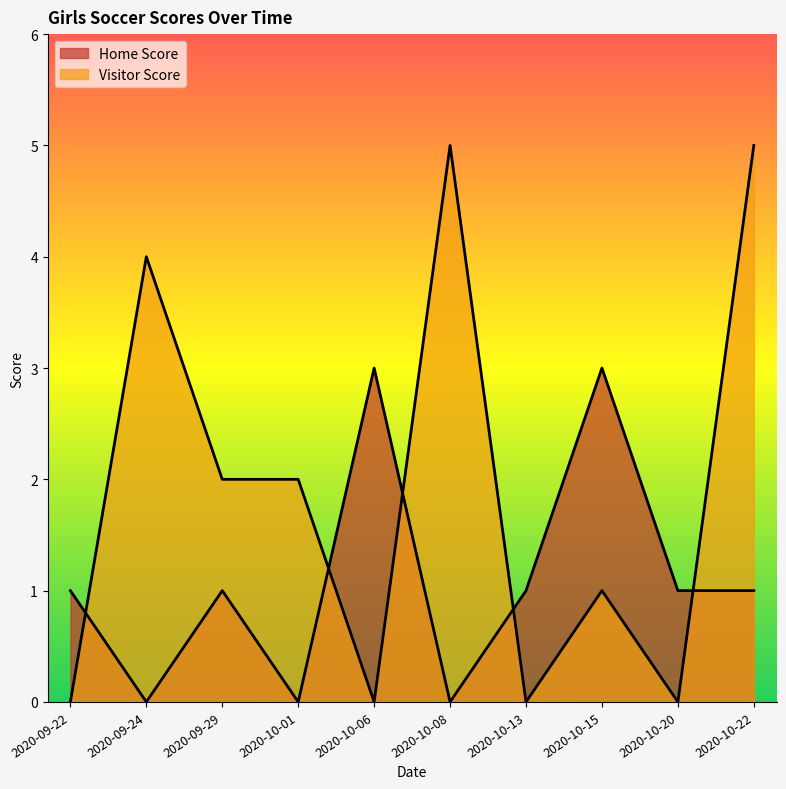

At how many categories does at least one series exceed 4?

2